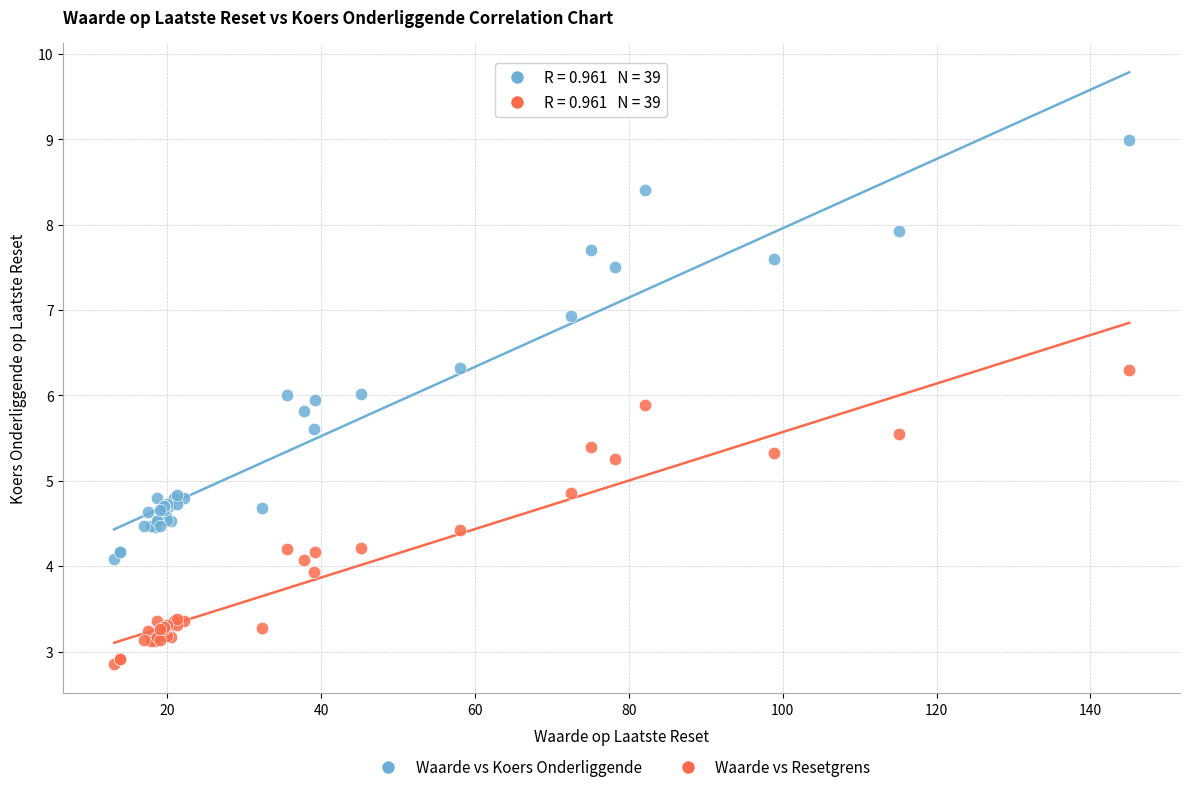

Which series has the largest Y range (max minus min)?

Waarde vs Koers Onderliggende